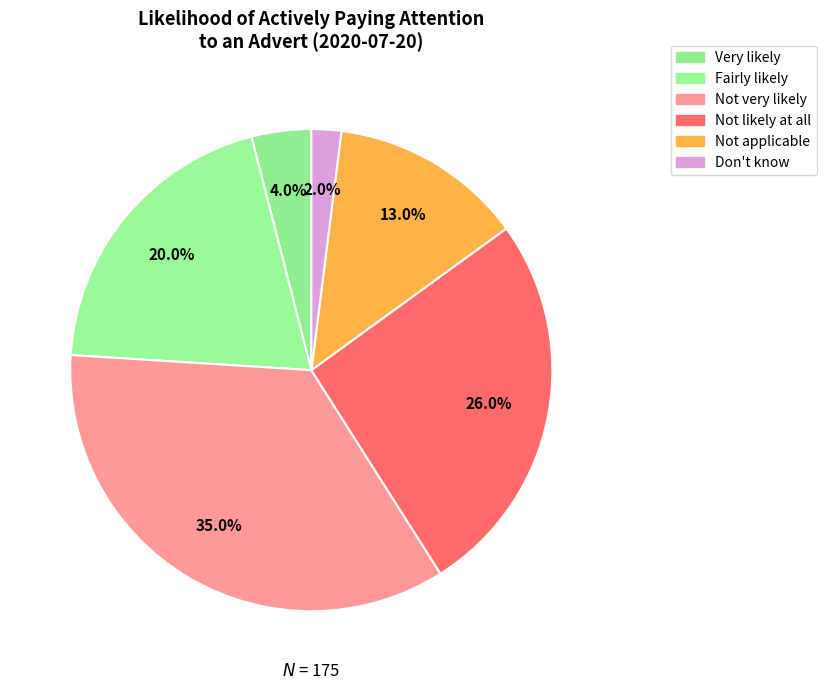

To the nearest percent, what is the difference between the largest and smallest slice percentages?

33%